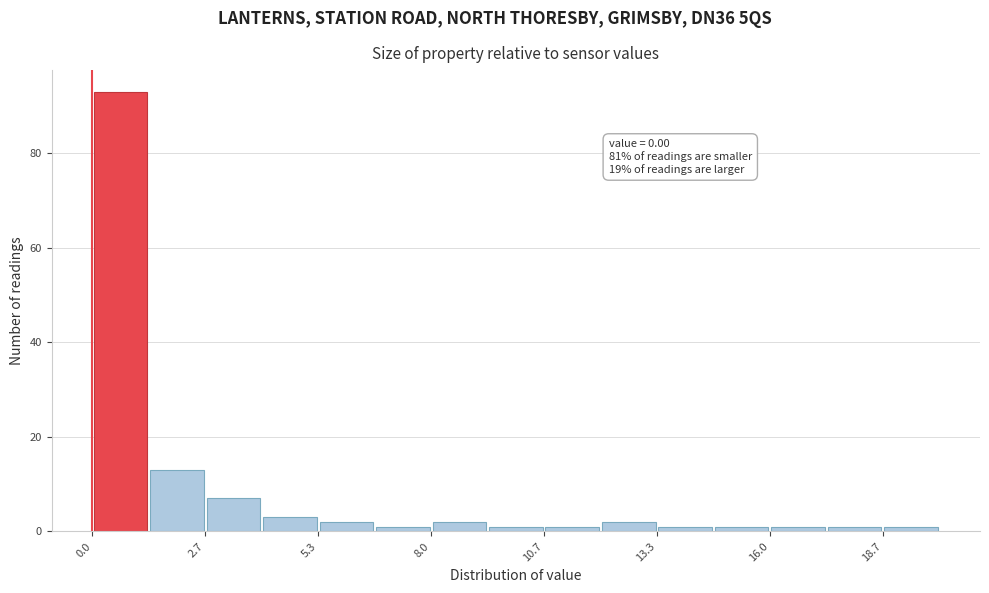

Read against the x-axis, roughly where is the centre of the tallest bar?

0.5